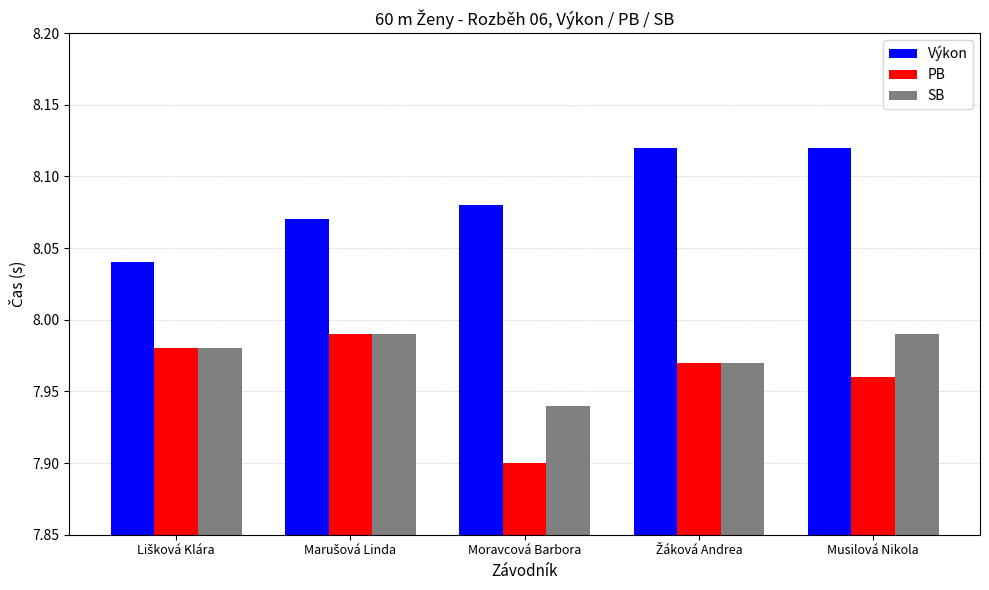

Which series has the largest total across all categories?

Výkon